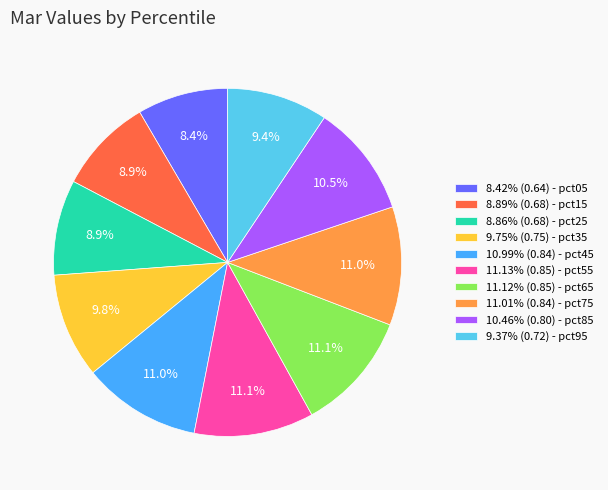

To the nearest percent, what is the difference between the largest and smallest slice percentages?

3%